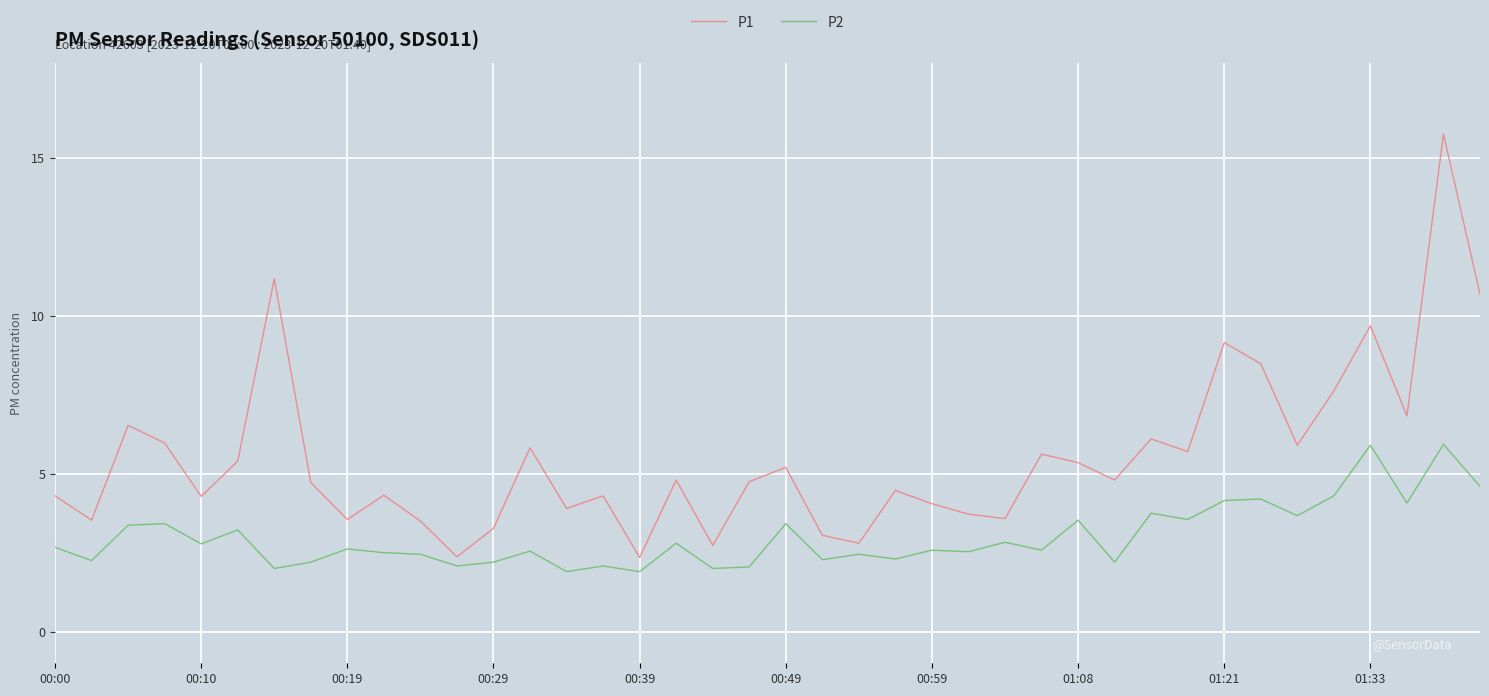

What is the difference between the maximum and minimum values in the P2 series?

4.0